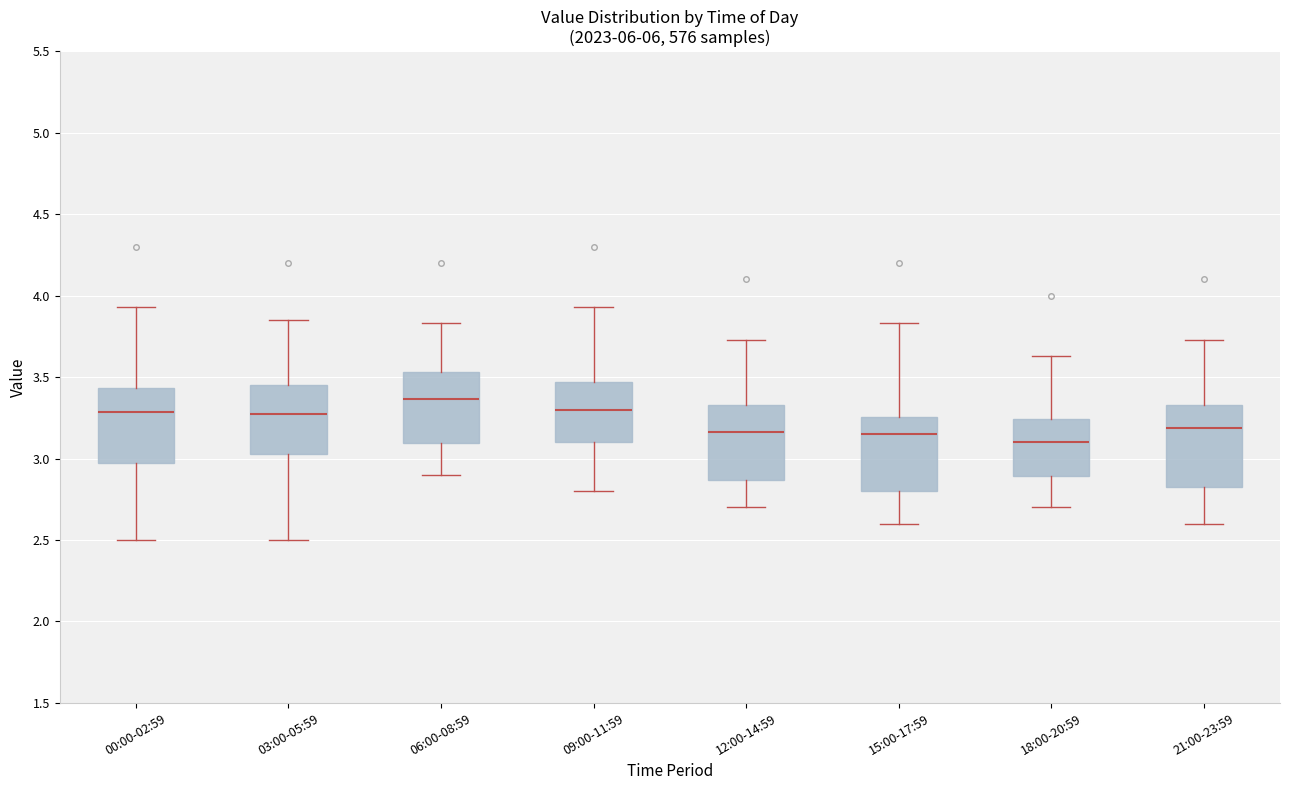

Reading left to right, transcribe this box plot: for each box, give where its median line is, the range the box spans, and where its two whiskers end, as read against the y-axis. The values are not printed on the chart, so give them approximately, as read against the axis.

00:00-02:59: median 3.30, box 2.95 to 3.45, whiskers 2.50 to 3.95
03:00-05:59: median 3.30, box 3.05 to 3.45, whiskers 2.50 to 3.85
06:00-08:59: median 3.35, box 3.10 to 3.55, whiskers 2.90 to 3.85
09:00-11:59: median 3.30, box 3.10 to 3.45, whiskers 2.80 to 3.95
12:00-14:59: median 3.15, box 2.85 to 3.35, whiskers 2.70 to 3.75
15:00-17:59: median 3.15, box 2.80 to 3.25, whiskers 2.60 to 3.85
18:00-20:59: median 3.10, box 2.90 to 3.25, whiskers 2.70 to 3.65
21:00-23:59: median 3.20, box 2.80 to 3.35, whiskers 2.60 to 3.75